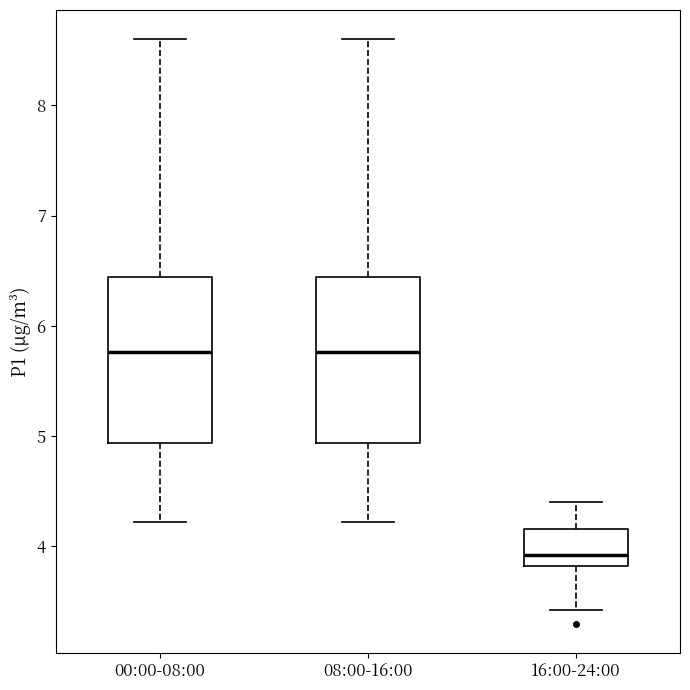

Where does the upper whisker of the box for 00:00-08:00 end on the y-axis? The values are not printed on the chart, so give them approximately, as read against the axis.

8.6